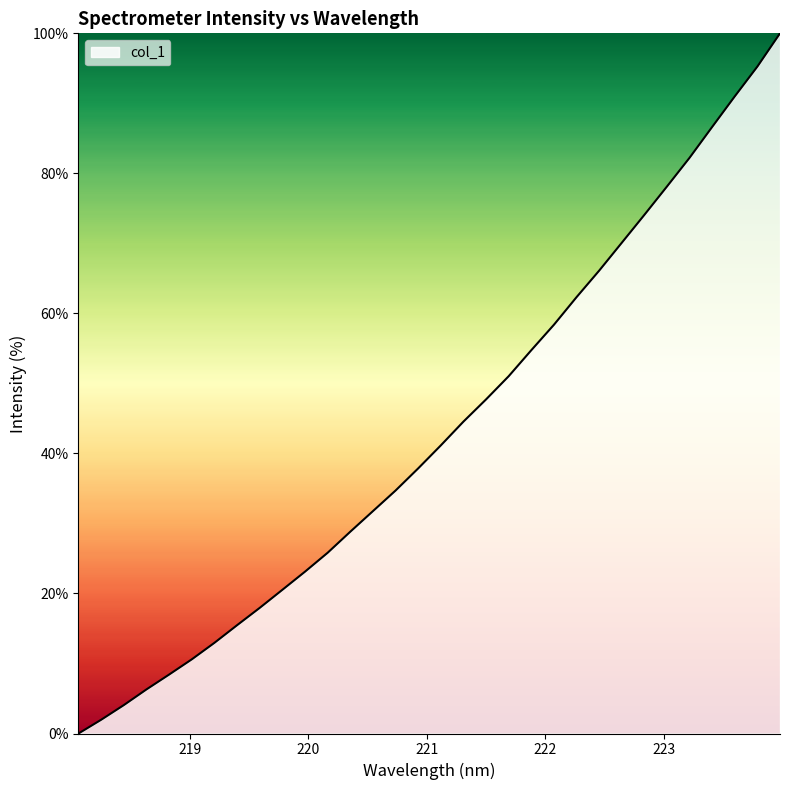

How many values exceed 41?

16